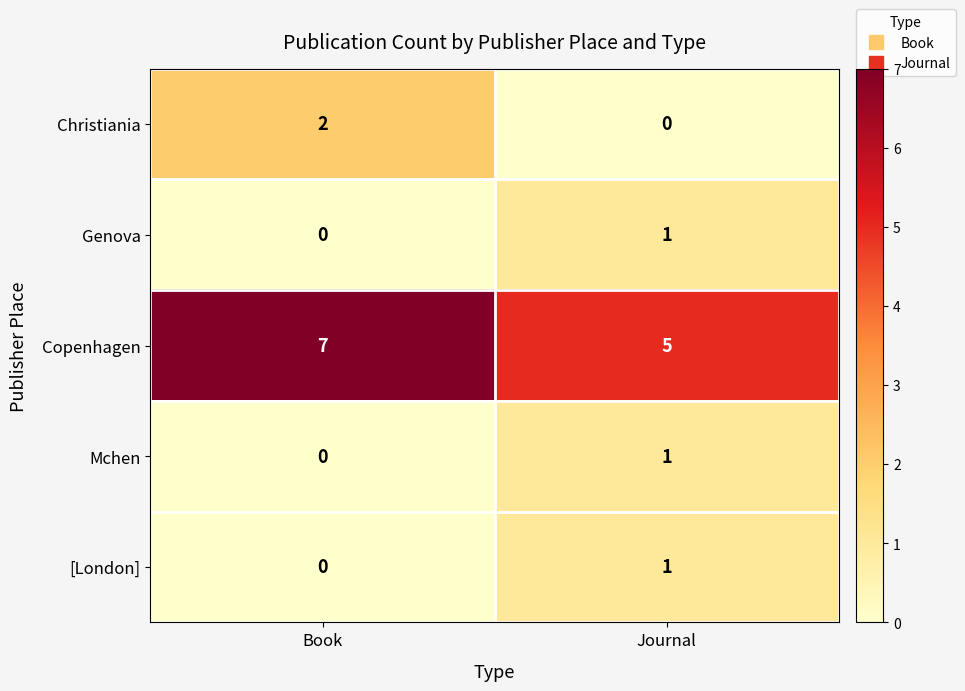

How many distinct data groups are displayed?

5